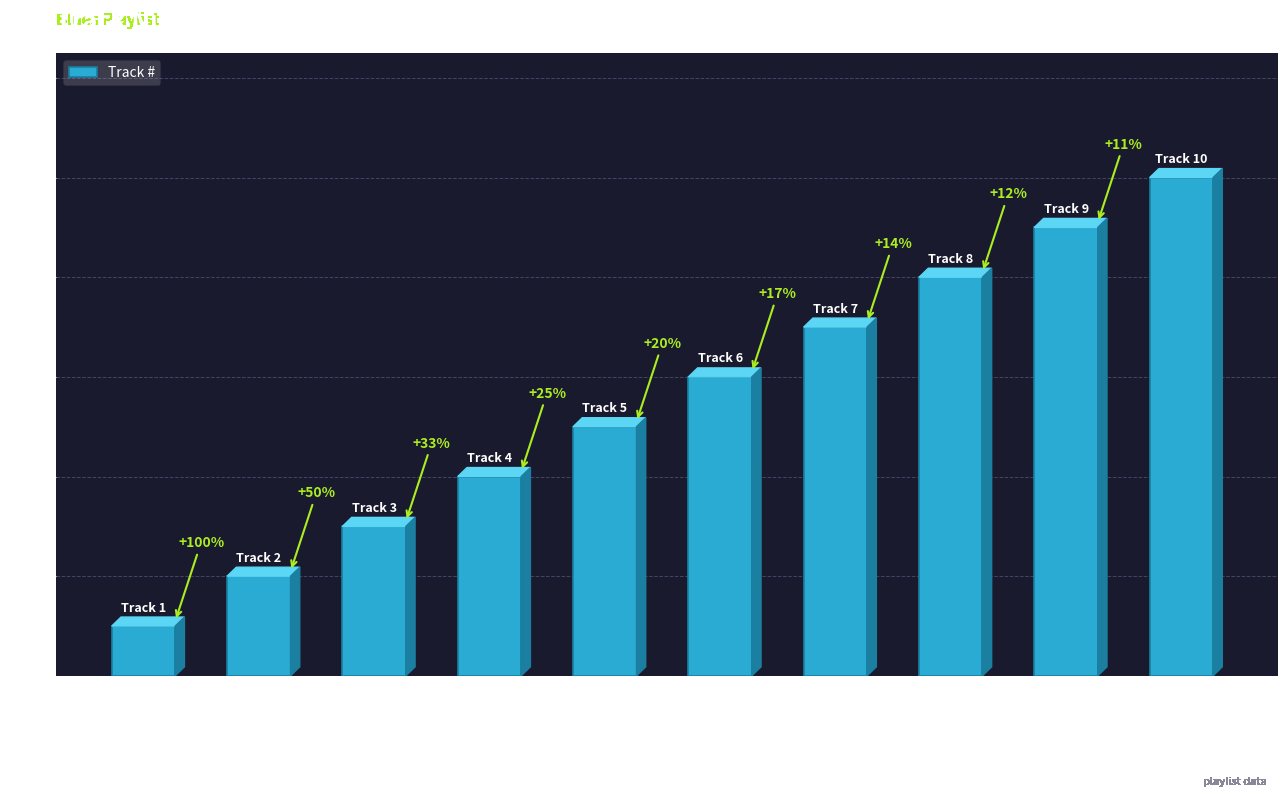

Reading left to right, list all the values displayed in this chart.

1	2	3	4	5	6	7	8	9	10